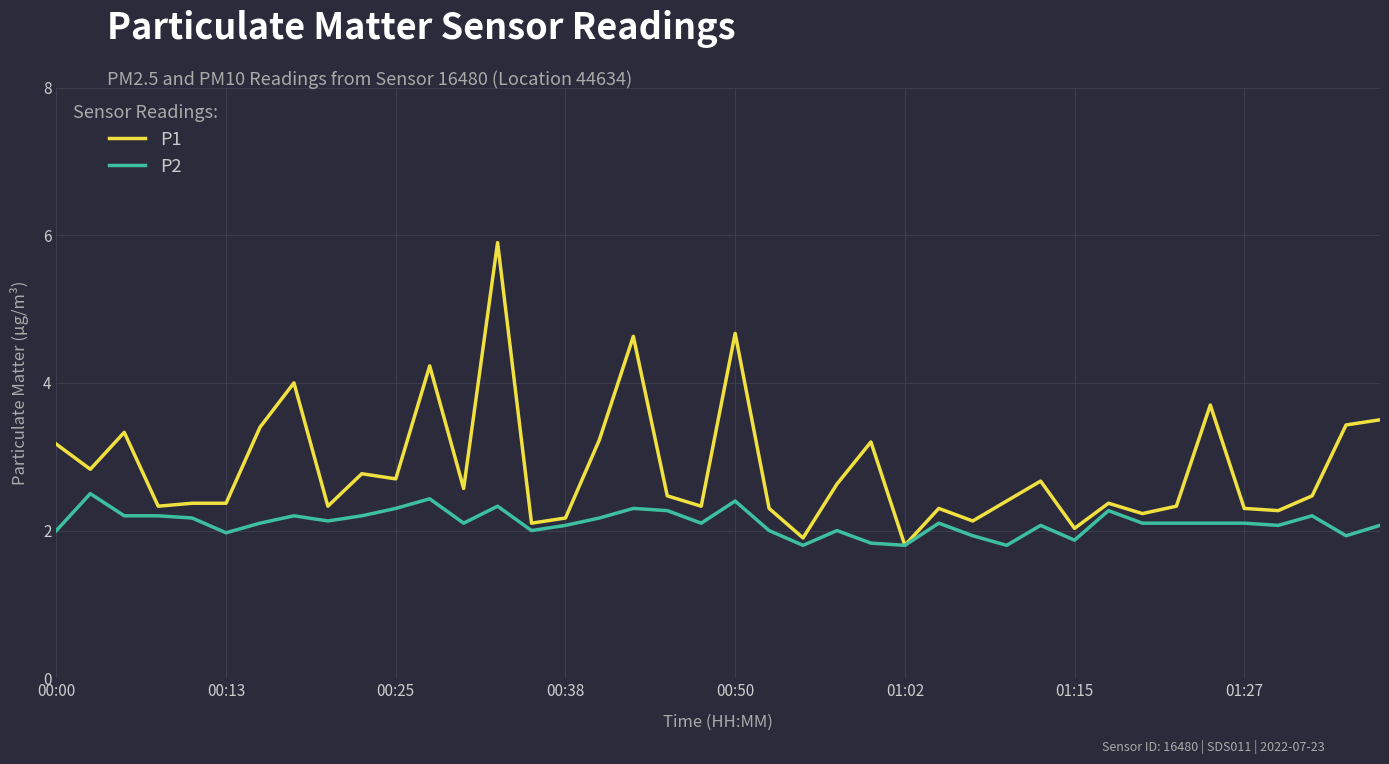

What is the maximum value shown in the chart?

5.9